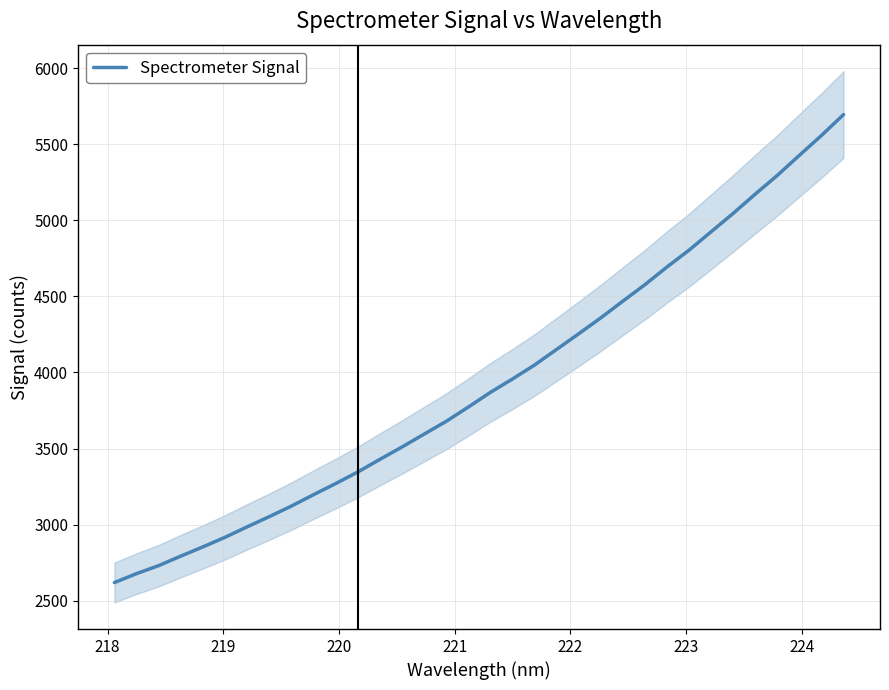

What is the sum of all values?

133844.5